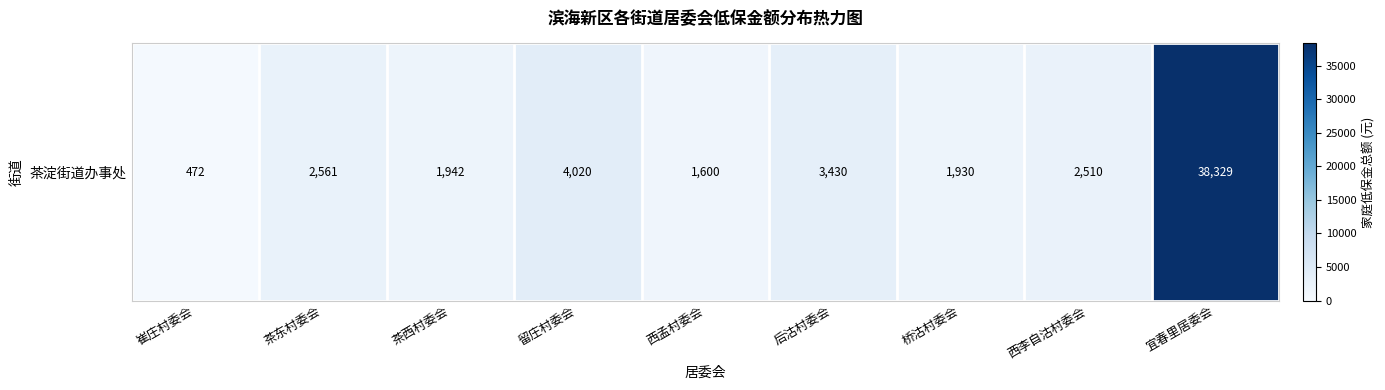

Is it true that the value at 茶西村委会 is 1105?

False